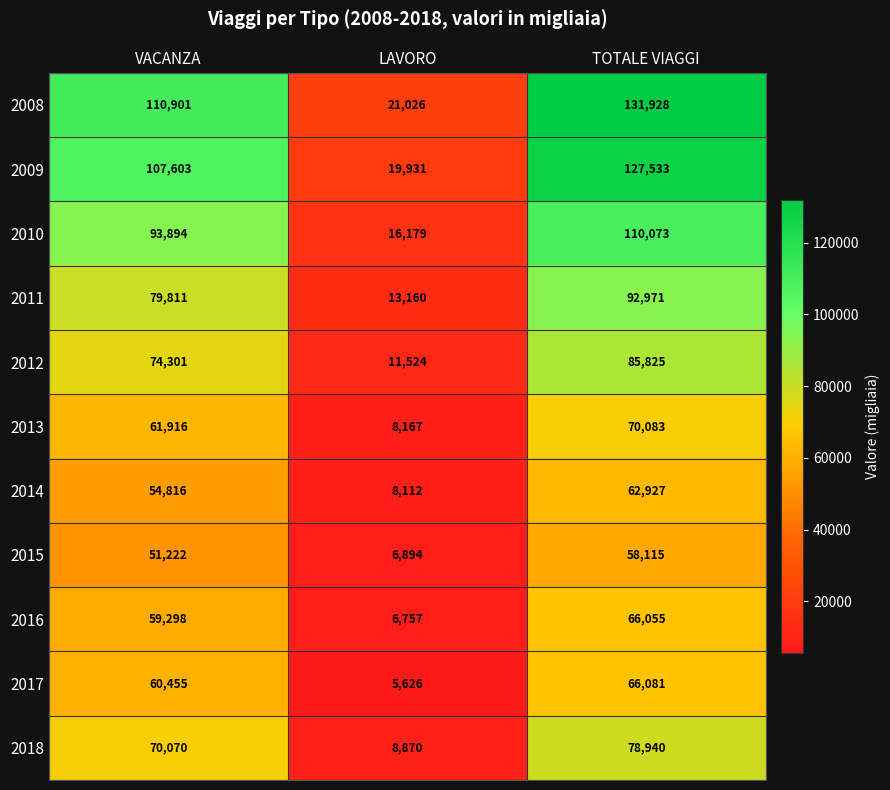

How many values in the 2014 series are below 54816?

1